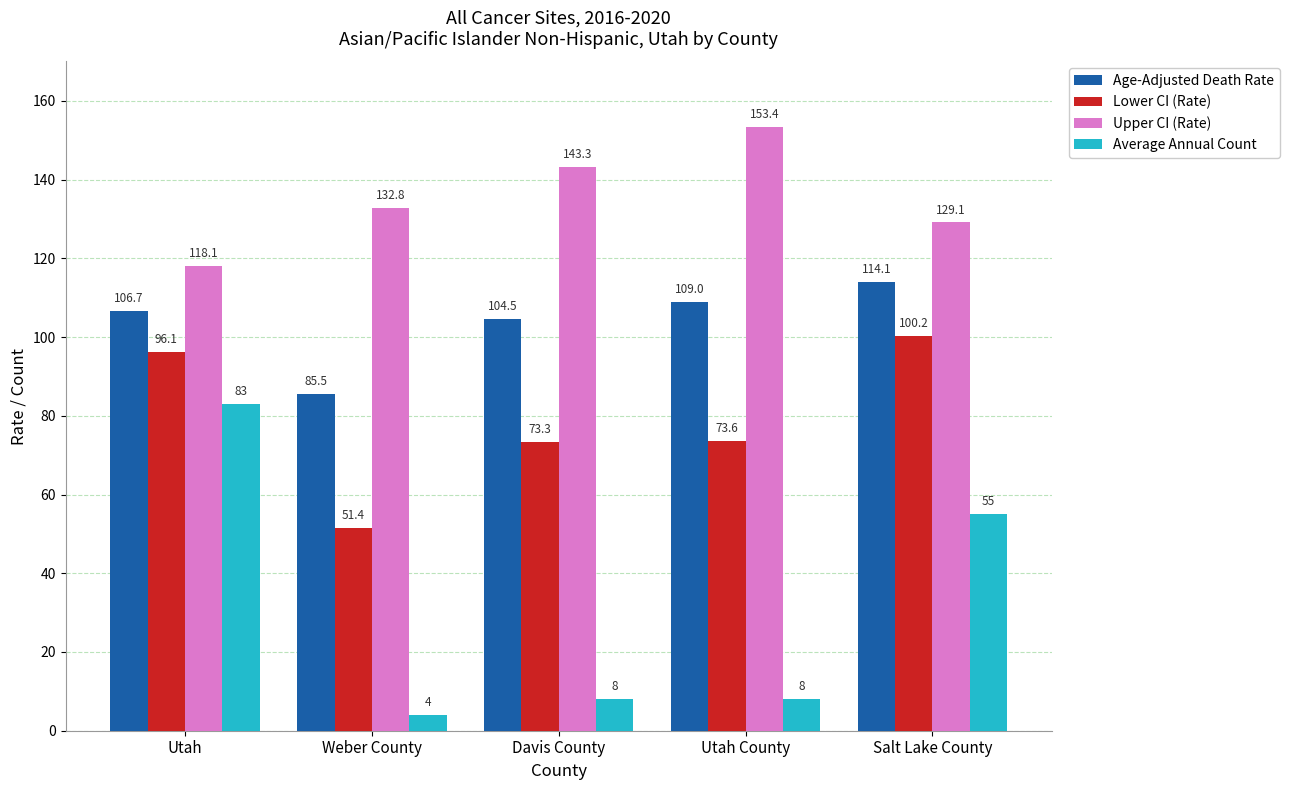

What is the label of the 4th bar from the left?

Utah County